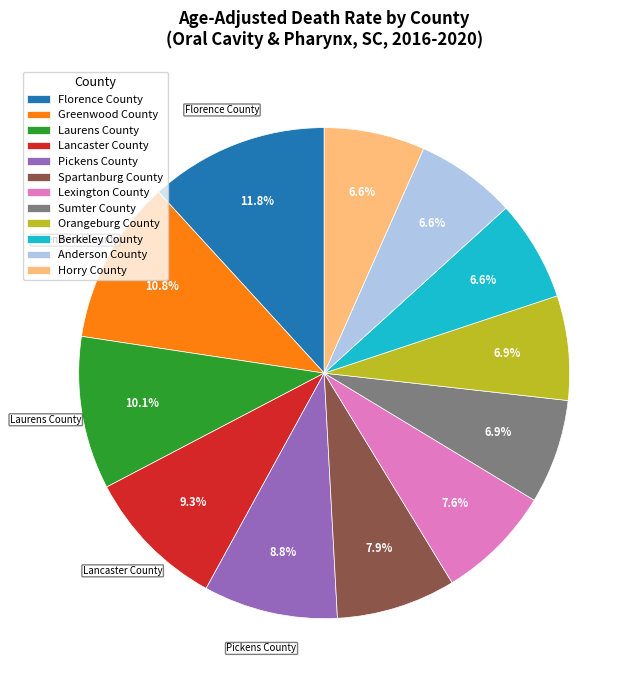

Do Laurens County and Pickens County together represent more than half of the pie?

No